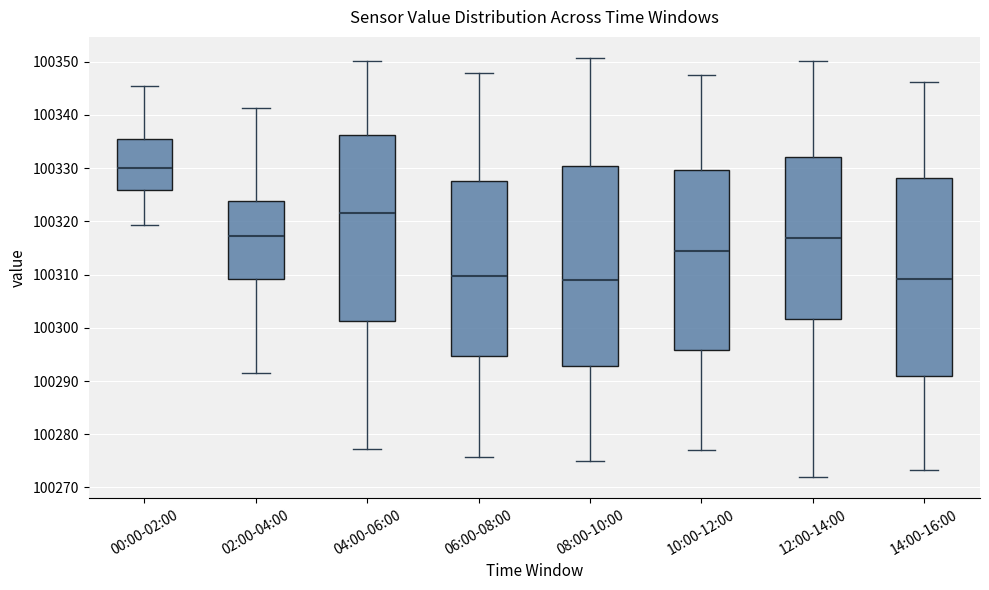

Reading left to right, read every box against the y-axis: the position of its median line, the range the box covers, and the ends of its whiskers. The values are not printed on the chart, so give them approximately, as read against the axis.

00:00-02:00: median 100330, box 100326 to 100335, whiskers 100319 to 100345
02:00-04:00: median 100317, box 100309 to 100324, whiskers 100292 to 100341
04:00-06:00: median 100322, box 100301 to 100336, whiskers 100277 to 100350
06:00-08:00: median 100310, box 100295 to 100328, whiskers 100276 to 100348
08:00-10:00: median 100309, box 100293 to 100330, whiskers 100275 to 100351
10:00-12:00: median 100315, box 100296 to 100330, whiskers 100277 to 100348
12:00-14:00: median 100317, box 100302 to 100332, whiskers 100272 to 100350
14:00-16:00: median 100309, box 100291 to 100328, whiskers 100273 to 100346